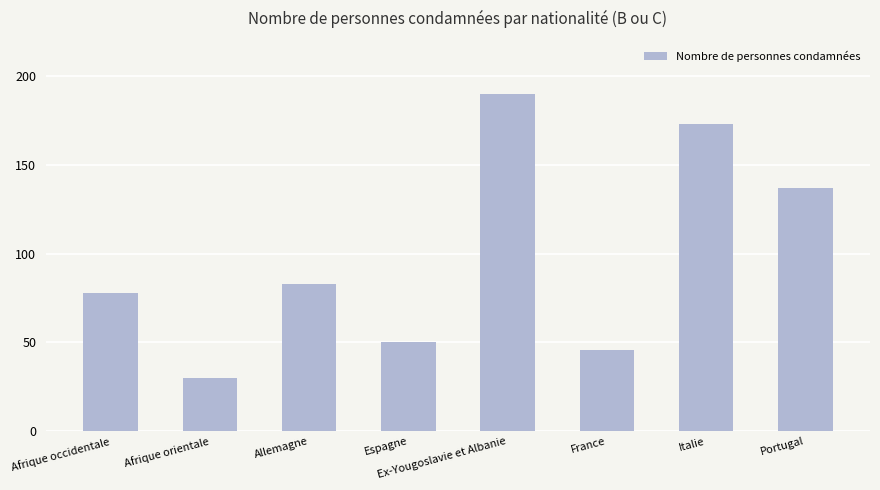

The value at Afrique occidentale is 36. True or false?

False